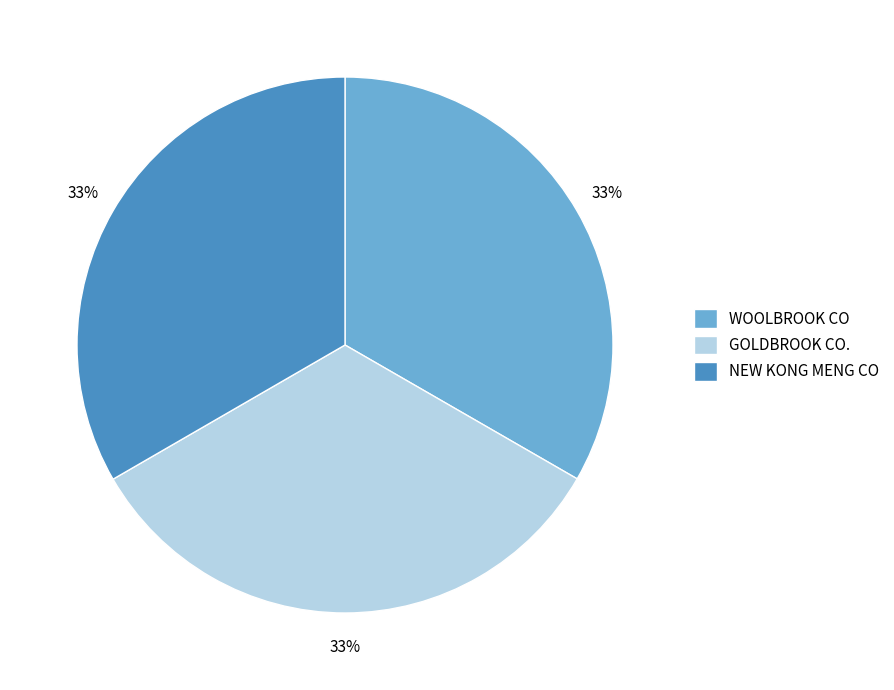

Approximately how many times larger is the value at NEW KONG MENG CO compared to GOLDBROOK CO.?

1.0